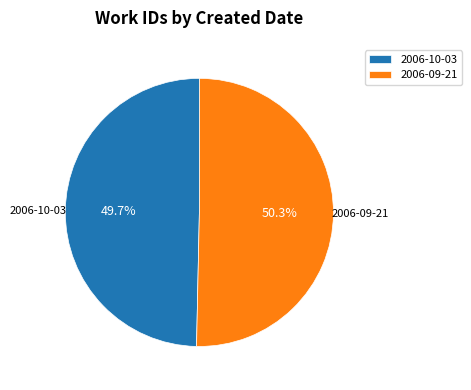

Count the number of slices in the pie.

2